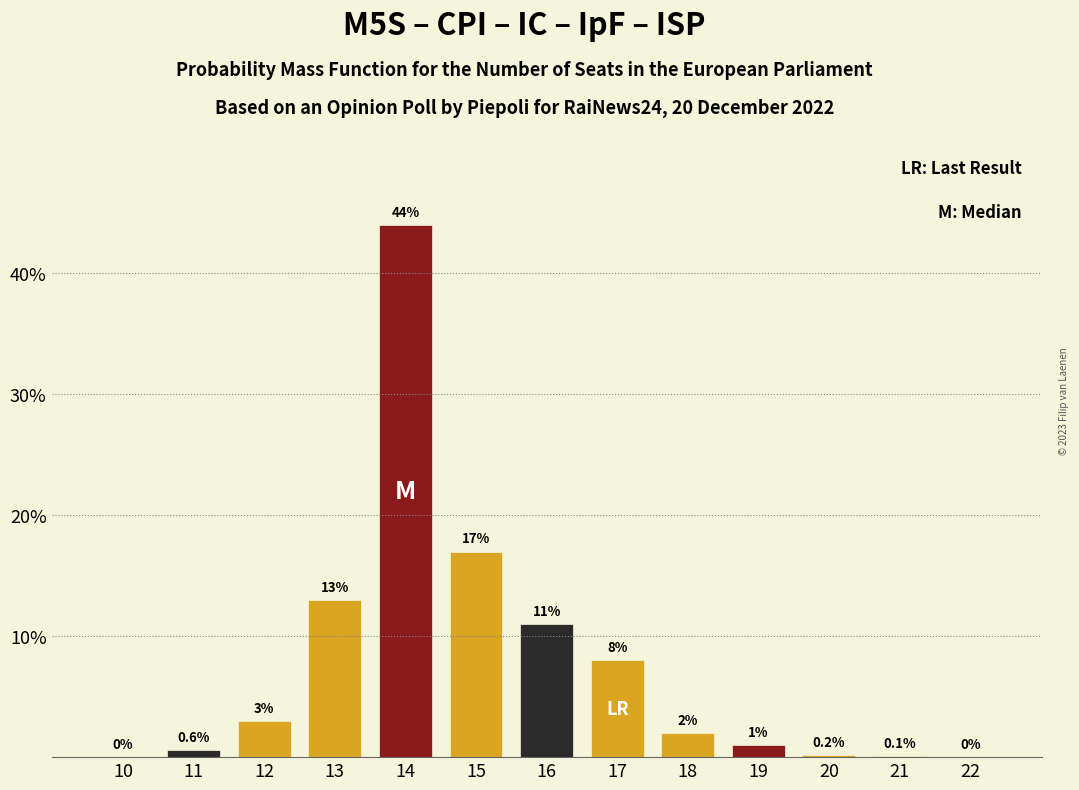

Reading left to right, transcribe all the data shown in this chart.

10=0.0	11=0.6	12=3.0	13=13.0	14=44.0	15=17.0	16=11.0	17=8.0	18=2.0	19=1.0	20=0.2	21=0.1	22=0.0